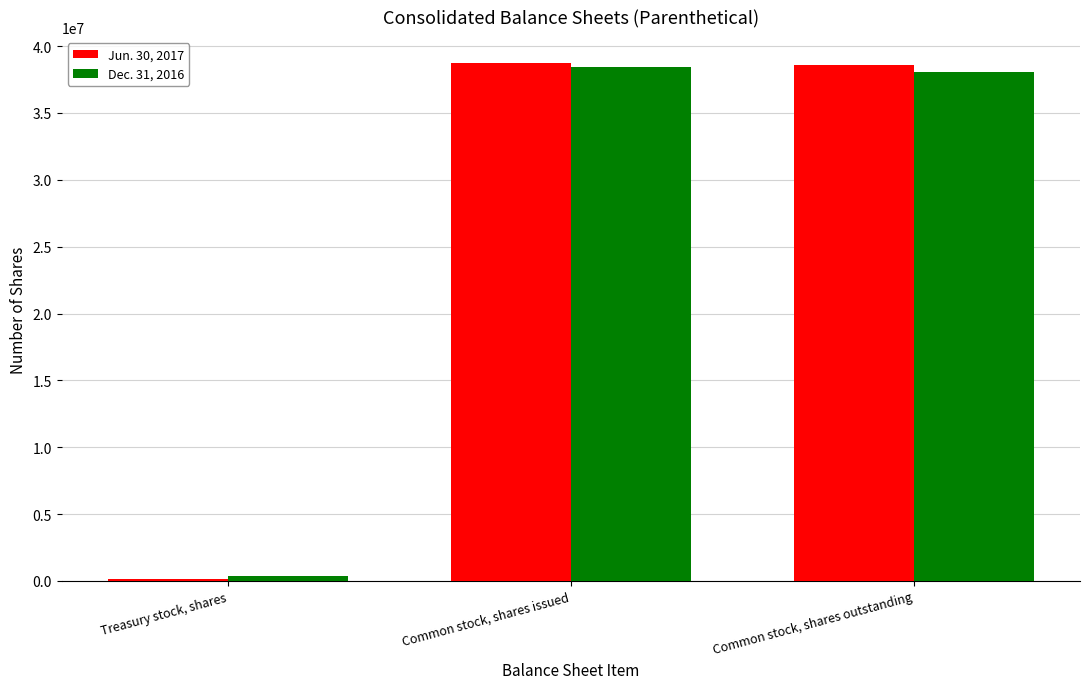

True or false: Dec. 31, 2016 has a value of 38463448 at Common stock, shares issued.

True